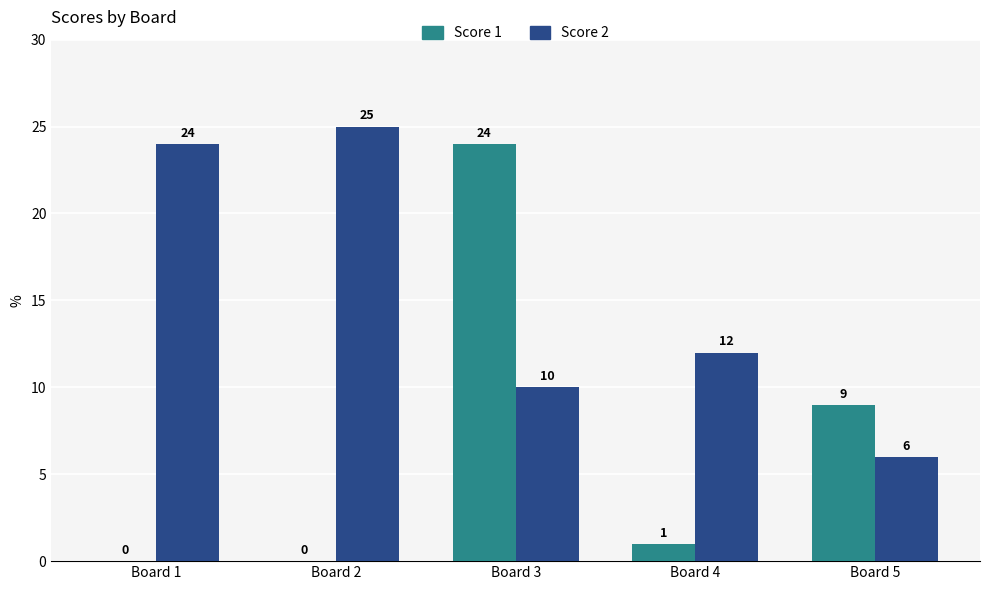

What is the highest value of the Score 1 series?

24